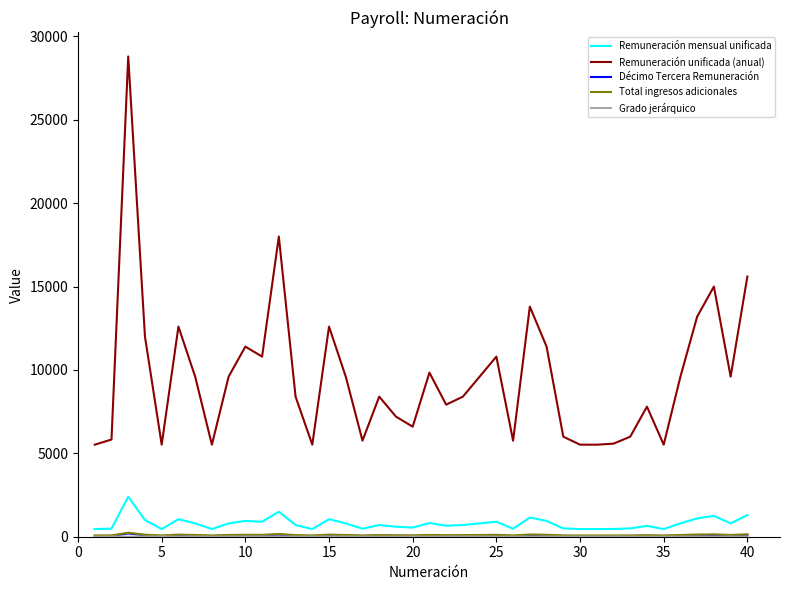

What is the minimum value shown in the chart?

2.0